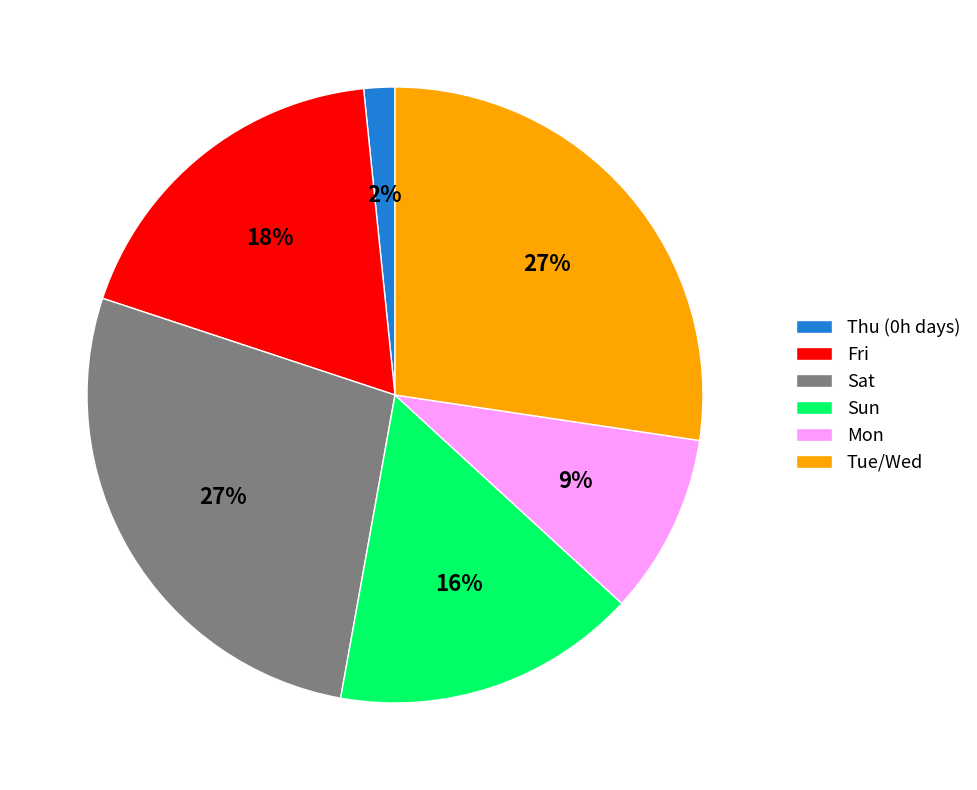

Is there a majority slice in this chart?

No